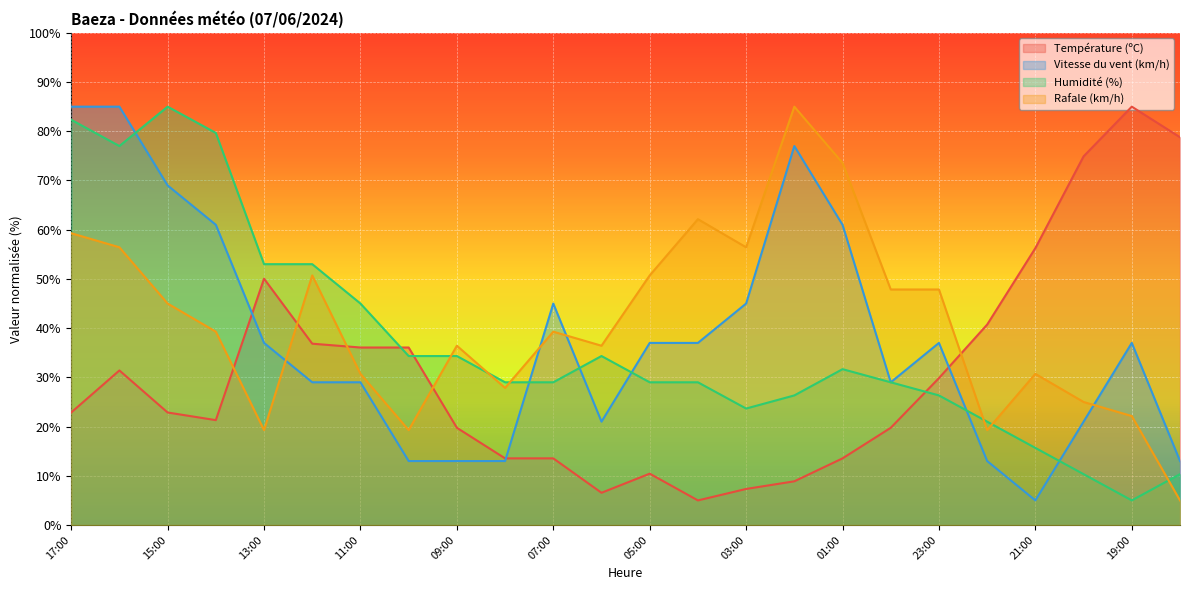

Reading right to left, list all the values displayed in this chart.

Température (ºC): 18:00=78.8	19:00=85.0	20:00=74.9	21:00=56.3	22:00=40.7	23:00=29.9	00:00=19.8	01:00=13.5	02:00=8.9	03:00=7.3	04:00=5.0	05:00=10.4	06:00=6.6	07:00=13.5	08:00=13.5	09:00=19.8	10:00=36.1	11:00=36.1	12:00=36.8	13:00=50.0	14:00=21.3	15:00=22.9	16:00=31.4	17:00=22.9
Vitesse du vent (km/h): 18:00=13.0	19:00=37.0	20:00=21.0	21:00=5.0	22:00=13.0	23:00=37.0	00:00=29.0	01:00=61.0	02:00=77.0	03:00=45.0	04:00=37.0	05:00=37.0	06:00=21.0	07:00=45.0	08:00=13.0	09:00=13.0	10:00=13.0	11:00=29.0	12:00=29.0	13:00=37.0	14:00=61.0	15:00=69.0	16:00=85.0	17:00=85.0
Humidité (%): 18:00=10.3	19:00=5.0	20:00=10.3	21:00=15.7	22:00=21.0	23:00=26.3	00:00=29.0	01:00=31.7	02:00=26.3	03:00=23.7	04:00=29.0	05:00=29.0	06:00=34.3	07:00=29.0	08:00=29.0	09:00=34.3	10:00=34.3	11:00=45.0	12:00=53.0	13:00=53.0	14:00=79.7	15:00=85.0	16:00=77.0	17:00=82.3
Rafale (km/h): 18:00=5.0	19:00=22.1	20:00=25.0	21:00=30.7	22:00=19.3	23:00=47.9	00:00=47.9	01:00=73.6	02:00=85.0	03:00=56.4	04:00=62.1	05:00=50.7	06:00=36.4	07:00=39.3	08:00=27.9	09:00=36.4	10:00=19.3	11:00=30.7	12:00=50.7	13:00=19.3	14:00=39.3	15:00=45.0	16:00=56.4	17:00=59.3